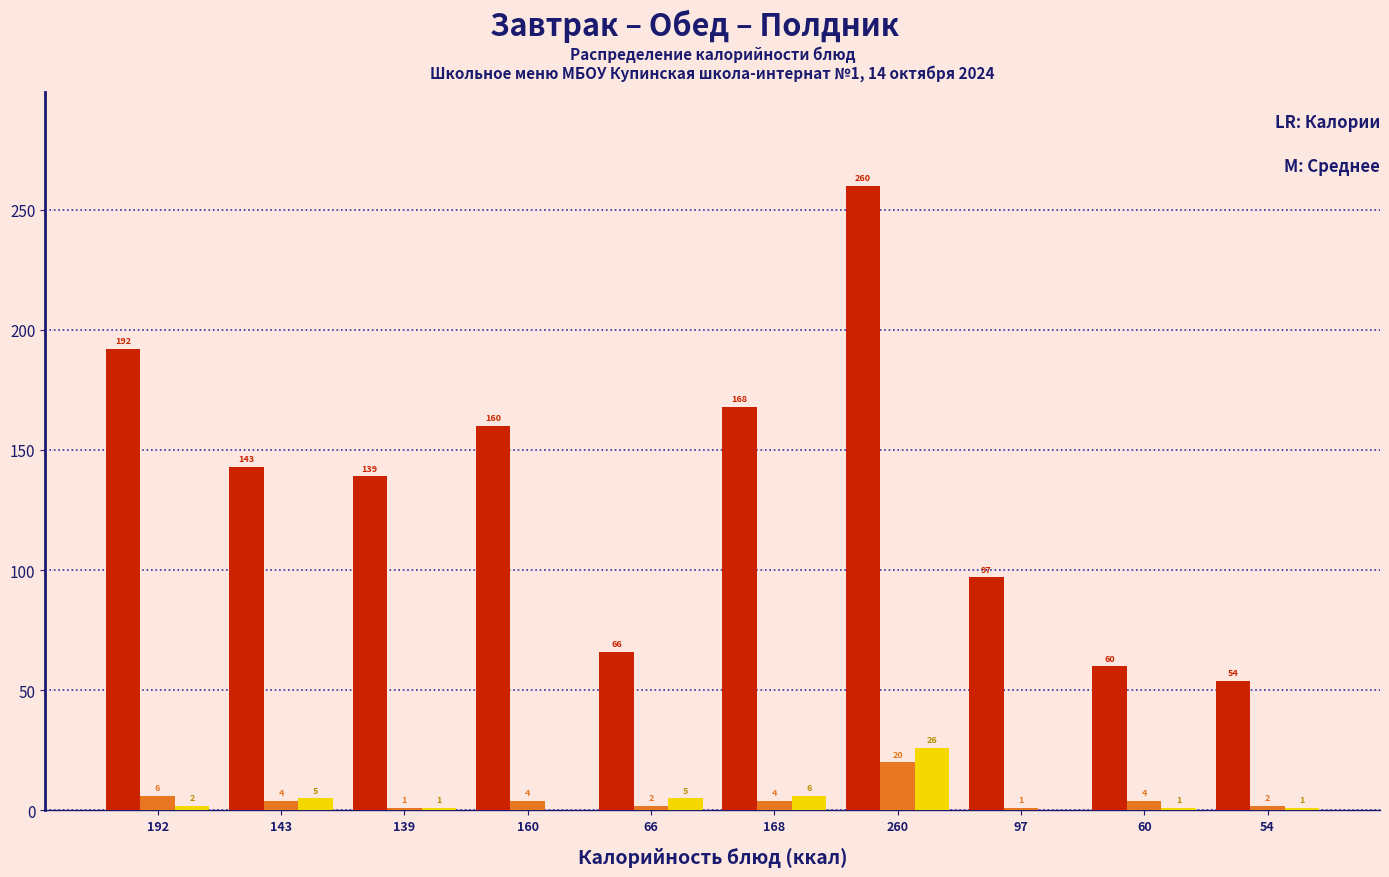

At which category is the sum across all series the highest?

260